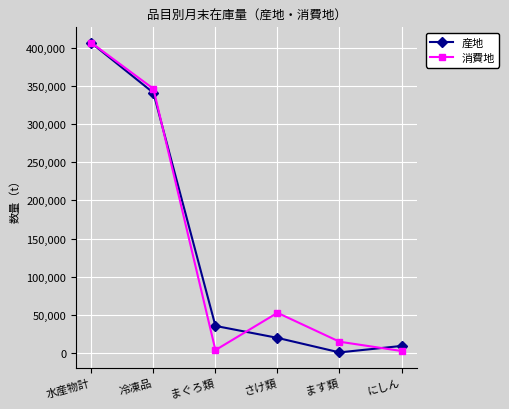

True or false: 消費地 has more than 1 points higher than both neighbors.

False